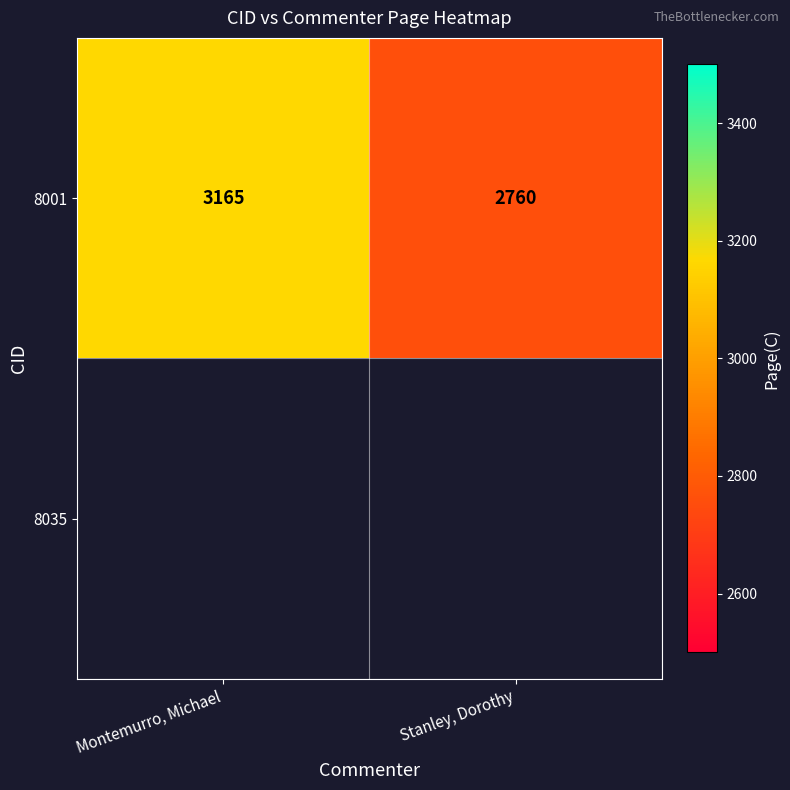

Rank the categories by 8001 value from lowest to highest.

Stanley, Dorothy, Montemurro, Michael